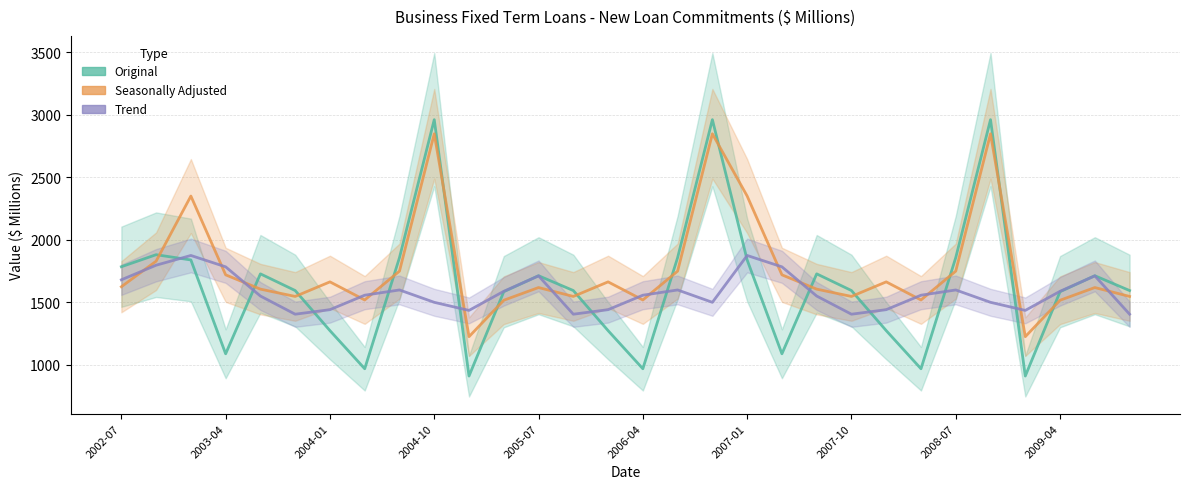

What is the total value across all series at 13?

4544.8